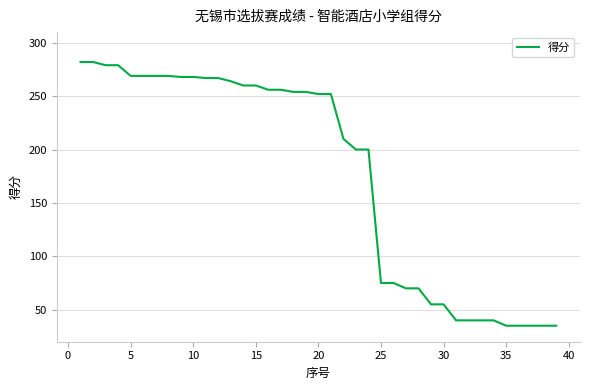

Is this an area chart (filled region under the line)?

No